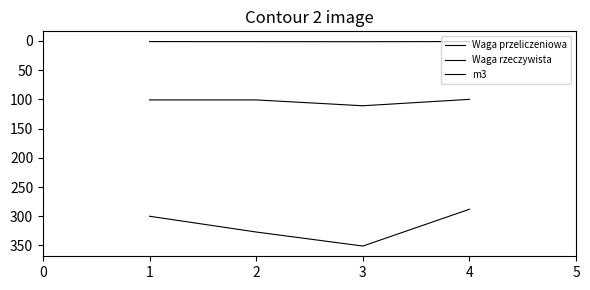

What is the difference between the maximum and minimum values in the Waga przeliczeniowa series?

63.0